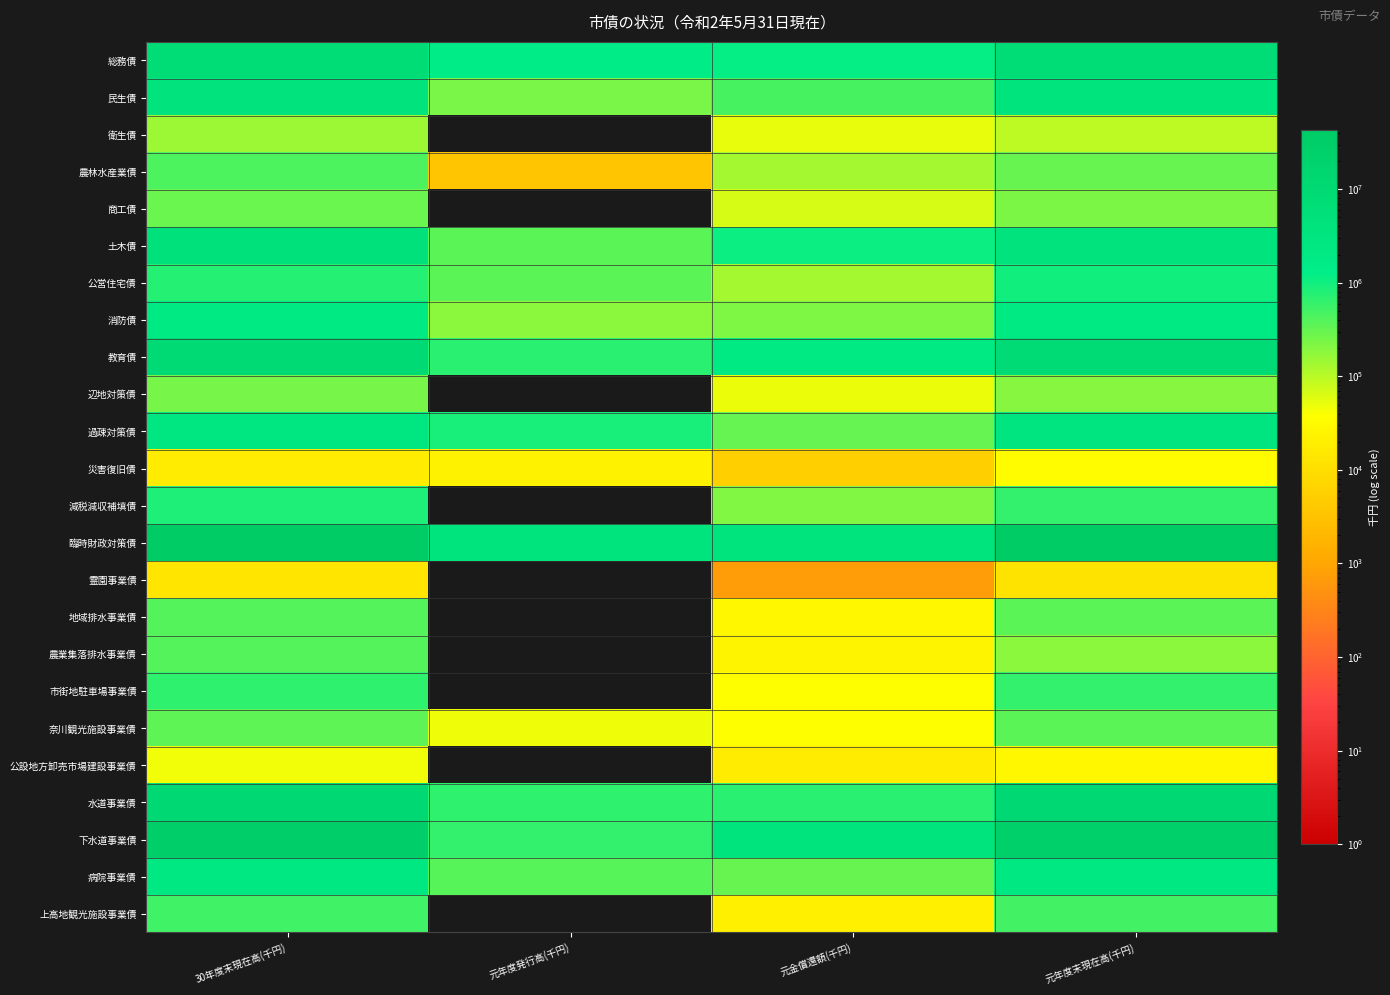

Reading left to right, extract all data points from this chart.

総務債: 30年度末現在高(千円)=7225296	元年度発行高(千円)=1427800	元金償還額(千円)=1206563	元年度末現在高(千円)=7446533
民生債: 30年度末現在高(千円)=3693929	元年度発行高(千円)=238300	元金償還額(千円)=474776	元年度末現在高(千円)=3457453
衛生債: 30年度末現在高(千円)=146633	元年度発行高(千円)=0	元金償還額(千円)=51459	元年度末現在高(千円)=95174
農林水産業債: 30年度末現在高(千円)=432247	元年度発行高(千円)=3600	元金償還額(千円)=134124	元年度末現在高(千円)=301723
商工債: 30年度末現在高(千円)=294251	元年度発行高(千円)=0	元金償還額(千円)=66110	元年度末現在高(千円)=228141
土木債: 30年度末現在高(千円)=4374169	元年度発行高(千円)=360200	元金償還額(千円)=1077751	元年度末現在高(千円)=3656618
公営住宅債: 30年度末現在高(千円)=757824	元年度発行高(千円)=360500	元金償還額(千円)=132565	元年度末現在高(千円)=985759
消防債: 30年度末現在高(千円)=1881719	元年度発行高(千円)=186000	元金償還額(千円)=222654	元年度末現在高(千円)=1845065
教育債: 30年度末現在高(千円)=9418961	元年度発行高(千円)=704900	元金償還額(千円)=1855198	元年度末現在高(千円)=8268663
辺地対策債: 30年度末現在高(千円)=246583	元年度発行高(千円)=0	元金償還額(千円)=49231	元年度末現在高(千円)=197352
過疎対策債: 30年度末現在高(千円)=2323906	元年度発行高(千円)=905400	元金償還額(千円)=313459	元年度末現在高(千円)=2915847
災害復旧債: 30年度末現在高(千円)=17318	元年度発行高(千円)=22700	元金償還額(千円)=5405	元年度末現在高(千円)=34613
減税減収補填債: 30年度末現在高(千円)=842595	元年度発行高(千円)=0	元金償還額(千円)=215294	元年度末現在高(千円)=627301
臨時財政対策債: 30年度末現在高(千円)=42762988	元年度発行高(千円)=3421700	元金償還額(千円)=3291113	元年度末現在高(千円)=42893575
霊園事業債: 30年度末現在高(千円)=13300	元年度発行高(千円)=0	元金償還額(千円)=738	元年度末現在高(千円)=12562
地域排水事業債: 30年度末現在高(千円)=389711	元年度発行高(千円)=0	元金償還額(千円)=28067	元年度末現在高(千円)=361644
農業集落排水事業債: 30年度末現在高(千円)=399710	元年度発行高(千円)=0	元金償還額(千円)=24867	元年度末現在高(千円)=186544
市街地駐車場事業債: 30年度末現在高(千円)=667695	元年度発行高(千円)=0	元金償還額(千円)=38611	元年度末現在高(千円)=629084
奈川観光施設事業債: 30年度末現在高(千円)=348616	元年度発行高(千円)=47900	元金償還額(千円)=37228	元年度末現在高(千円)=359288
公設地方卸売市場建設事業債: 30年度末現在高(千円)=45951	元年度発行高(千円)=0	元金償還額(千円)=17662	元年度末現在高(千円)=28289
水道事業債: 30年度末現在高(千円)=10073621	元年度発行高(千円)=667100	元金償還額(千円)=709085	元年度末現在高(千円)=10031636
下水道事業債: 30年度末現在高(千円)=28680986	元年度発行高(千円)=611100	元金償還額(千円)=3439767	元年度末現在高(千円)=26040618
病院事業債: 30年度末現在高(千円)=2101907	元年度発行高(千円)=383500	元金償還額(千円)=306031	元年度末現在高(千円)=2179376
上高地観光施設事業債: 30年度末現在高(千円)=528364	元年度発行高(千円)=0	元金償還額(千円)=21038	元年度末現在高(千円)=507326